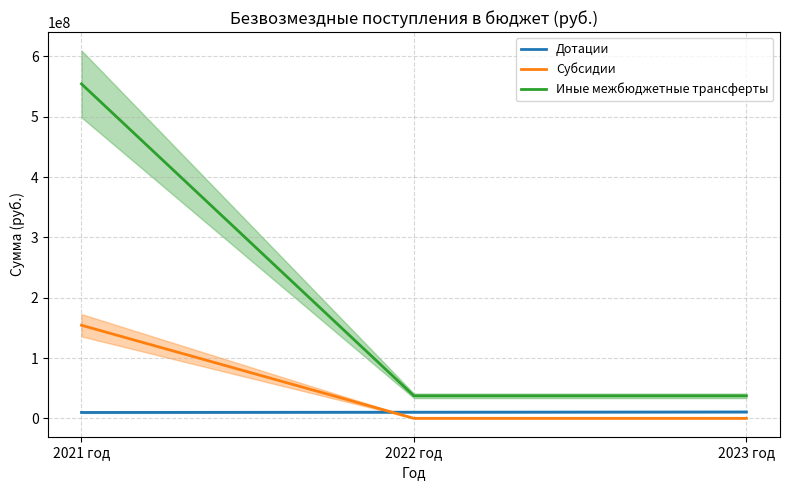

How many lines are shown in the chart?

3